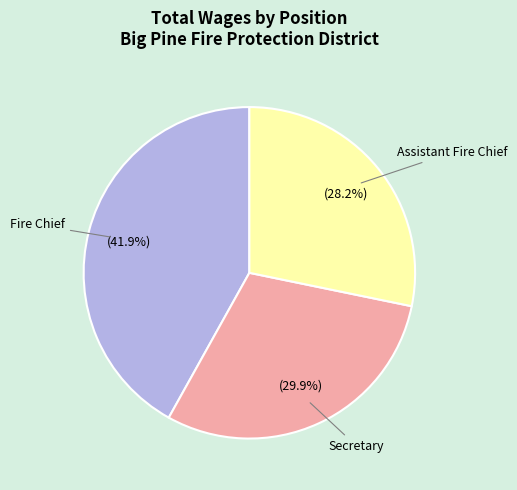

Is there a majority slice in this chart?

No